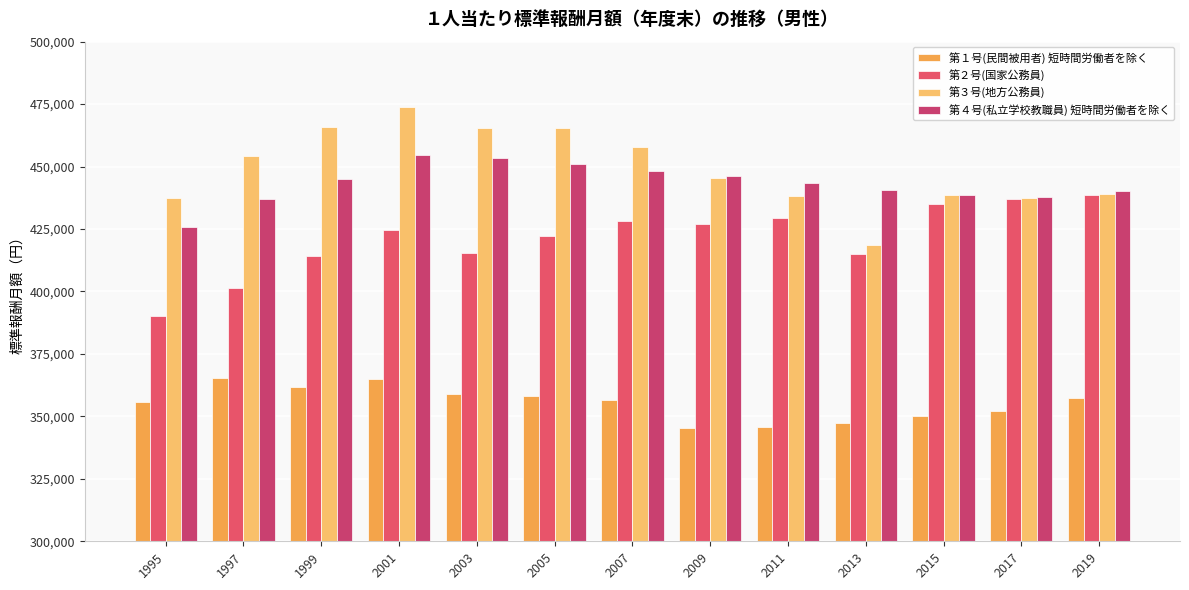

At which category does the chart reach its peak across all series?

2001